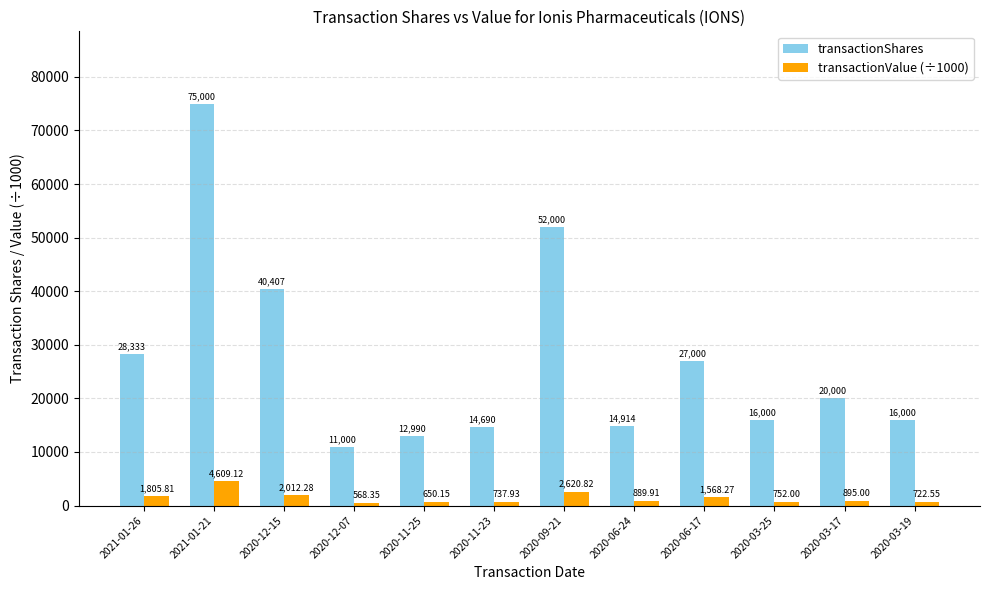

What is the sum of the transactionValue (÷1000) values at 2021-01-26 and 2020-09-21?

4426.6